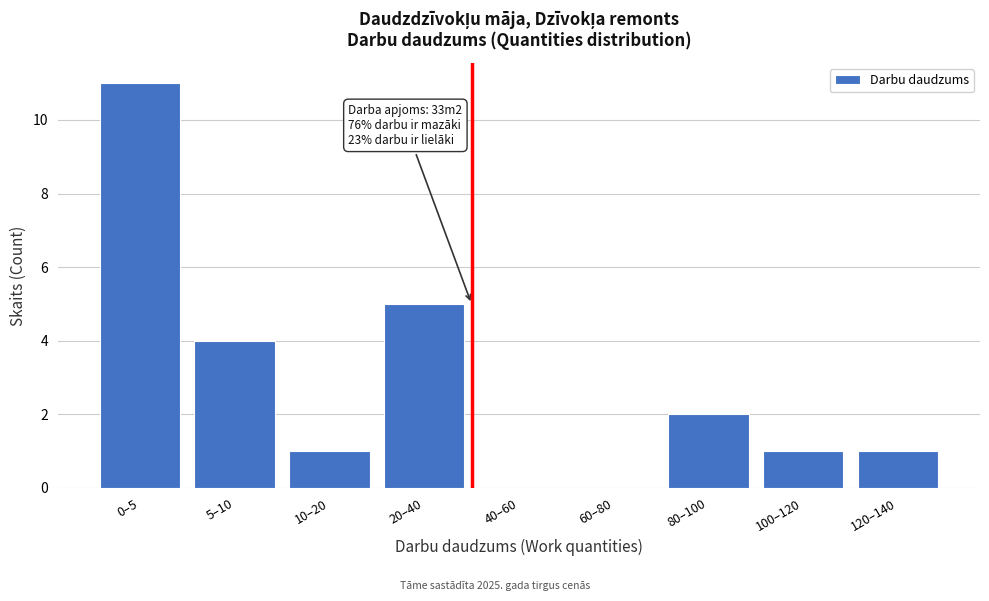

Reading right to left, list all the values displayed in this chart.

120–140=1	100–120=1	80–100=2	60–80=0	40–60=0	20–40=5	10–20=1	5–10=4	0–5=11